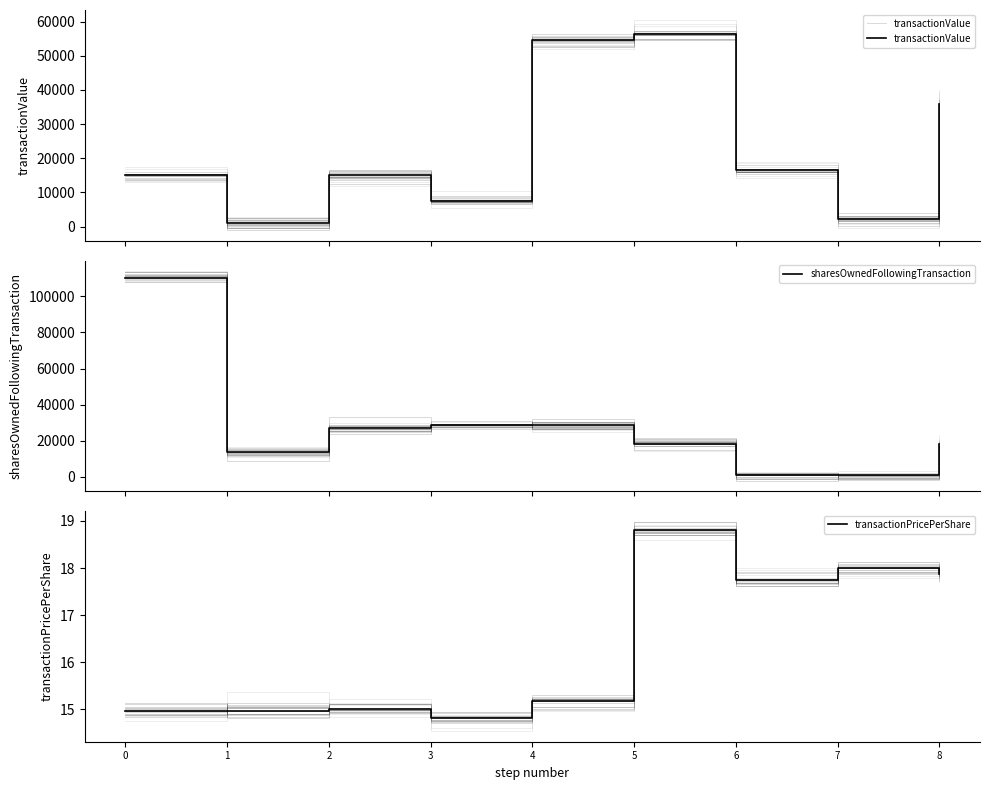

How many lines are shown in the chart?

3